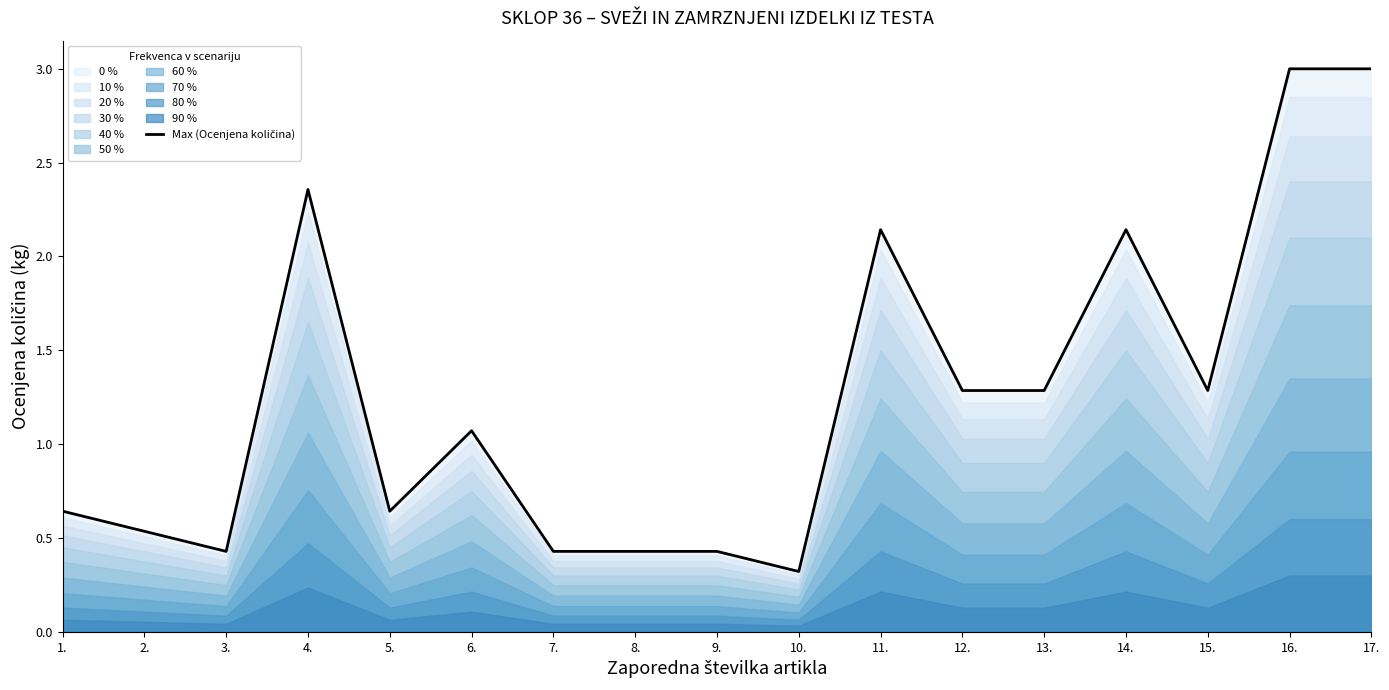

Is it true that the value at 14. is 2.1?

True